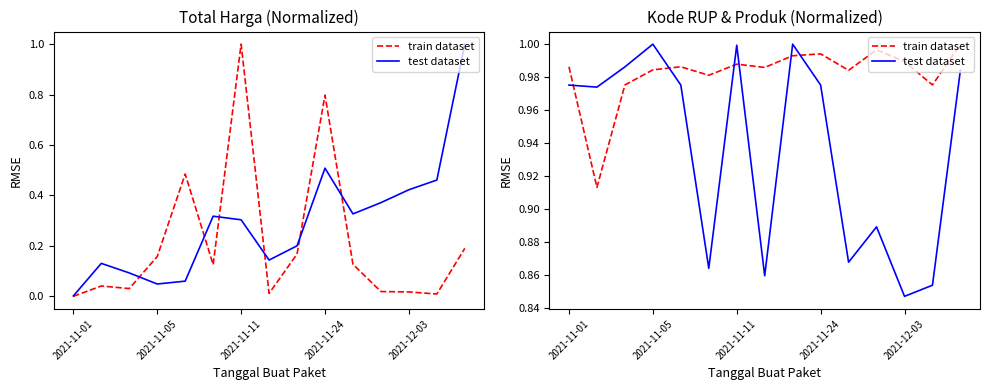

The train dataset series shows 0.3 at 2021-12-03. True or false?

False